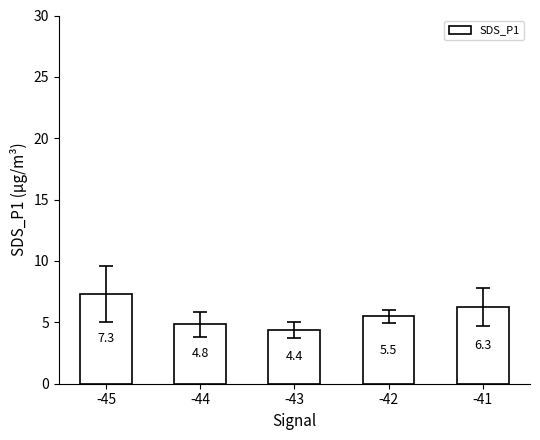

Between -45 and -41, which is larger?

-45